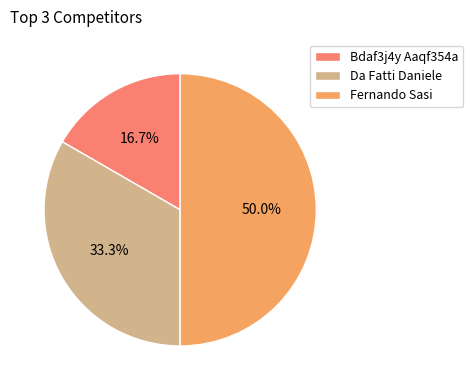

Count the number of slices in the pie.

3